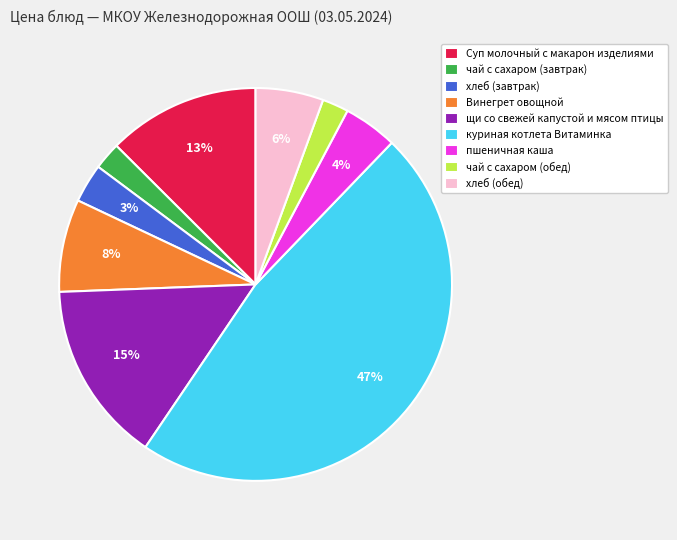

Count the number of slices in the pie.

9